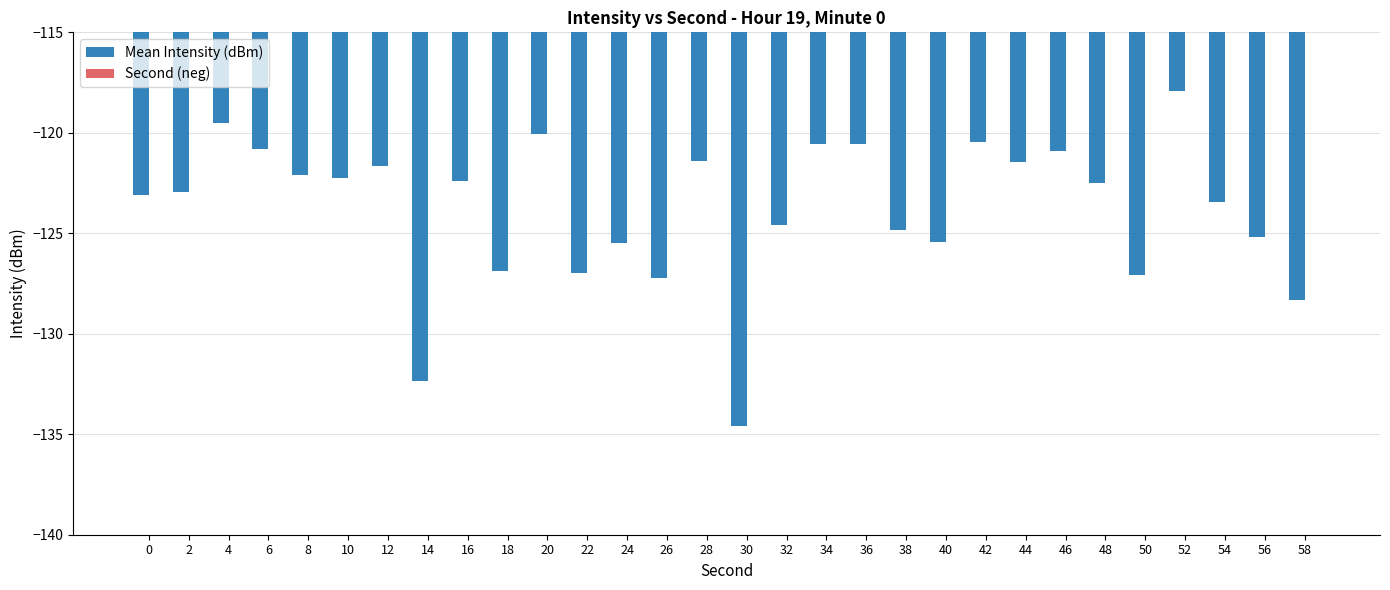

What are all the series names shown in the legend?

Mean Intensity (dBm), Second (neg)